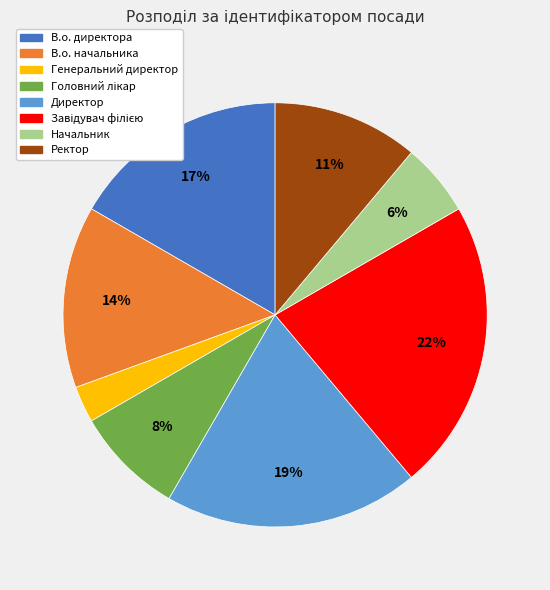

How many slices are in this pie chart?

8